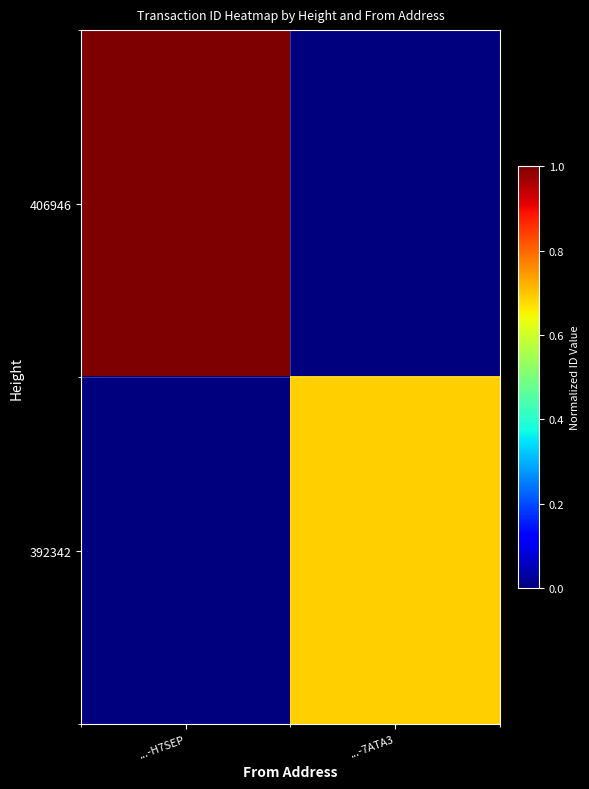

Reading left to right, transcribe all the data shown in this chart.

406946: ...-H7SEP=1.0	...-7ATA3=0.0
392342: ...-H7SEP=0.0	...-7ATA3=0.7